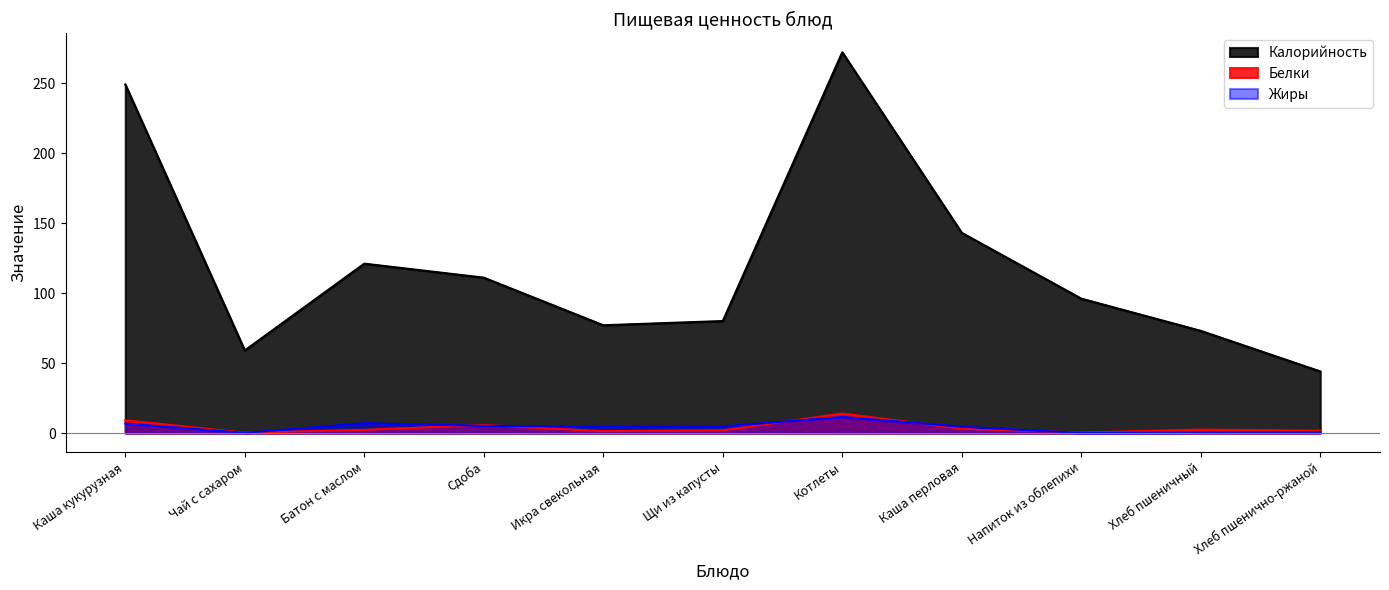

At Батон с маслом, list the series in order from largest to smallest.

Калорийность, Жиры, Белки